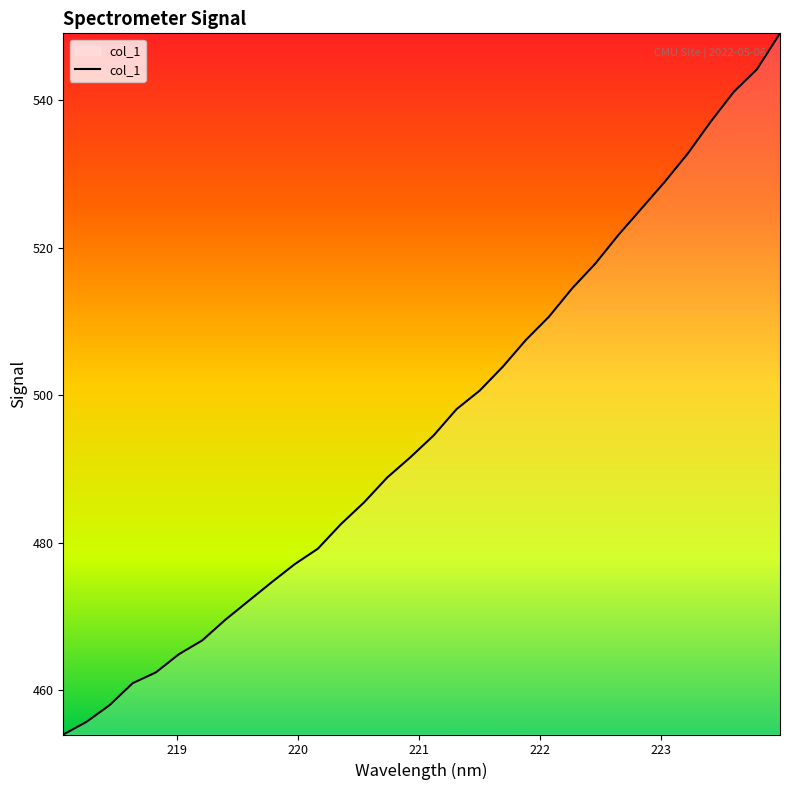

What is the maximum value shown in the chart?

549.1